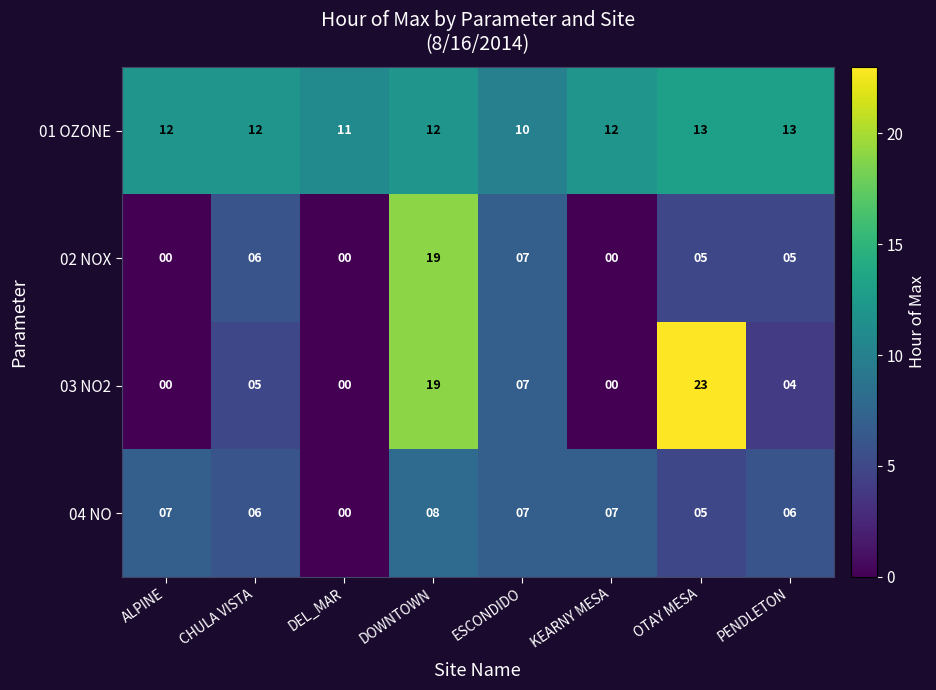

Where is 04 NO nearest to the value 4?

OTAY MESA